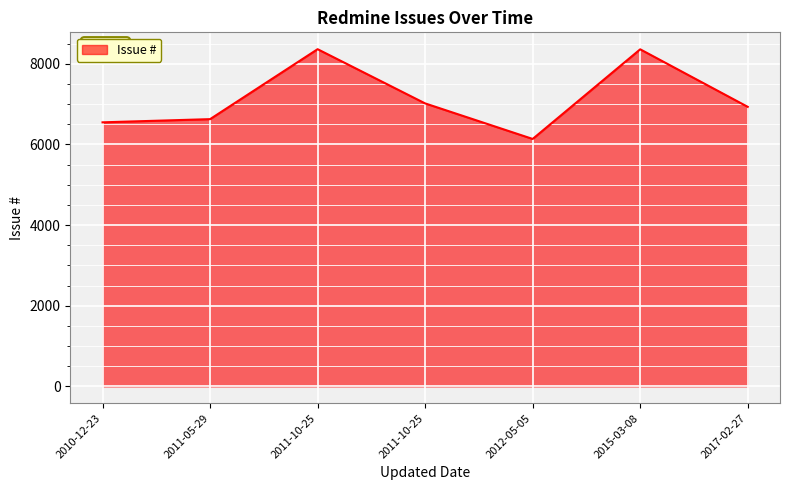

Rank the categories by value from highest to lowest.

2011-10-25, 2015-03-08, 2011-10-25, 2017-02-27, 2011-05-29, 2010-12-23, 2012-05-05